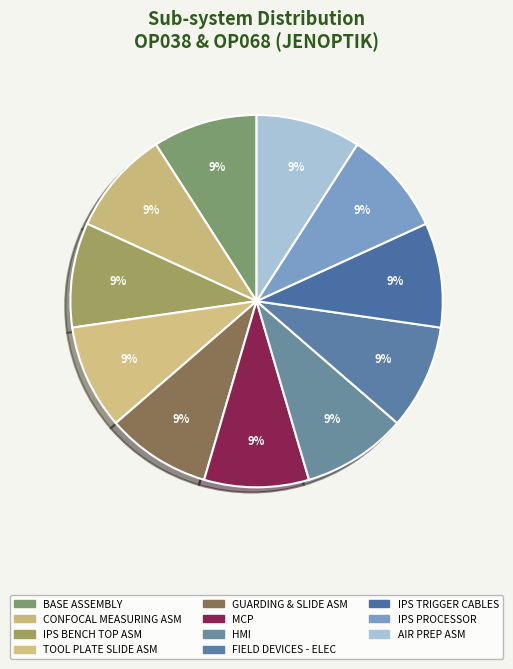

Rank the categories by value from lowest to highest.

BASE ASSEMBLY, CONFOCAL MEASURING ASM, IPS BENCH TOP ASM, TOOL PLATE SLIDE ASM, GUARDING & SLIDE ASM, MCP, HMI, FIELD DEVICES - ELEC, IPS TRIGGER CABLES, IPS PROCESSOR, AIR PREP ASM